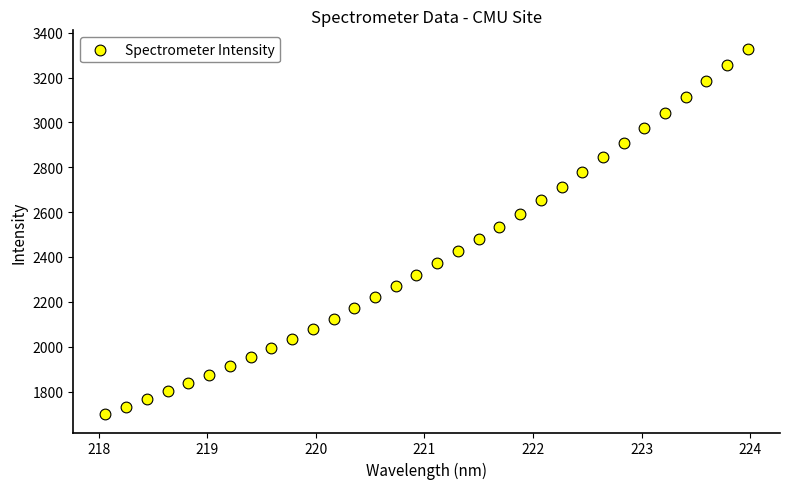

What is the range of X values (max minus min)?

5.9